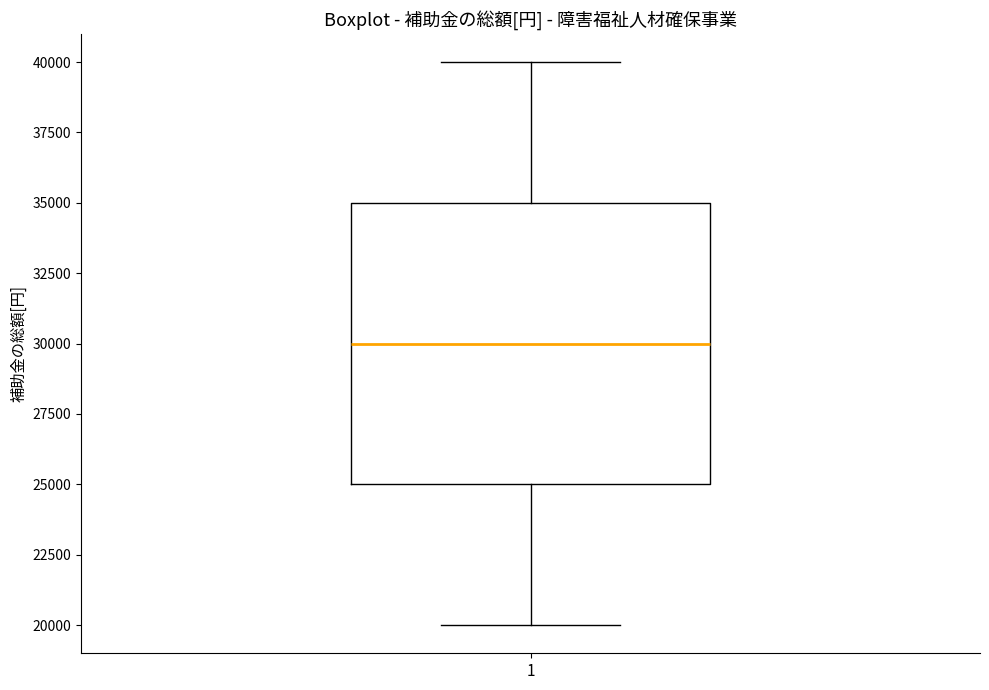

Transcribe this box plot: give where the median line is, the range the box spans, and where the two whiskers end, as read against the y-axis. The values are not printed on the chart, so give them approximately, as read against the axis.

median 30000, box 25000 to 35000, whiskers 20000 to 40000